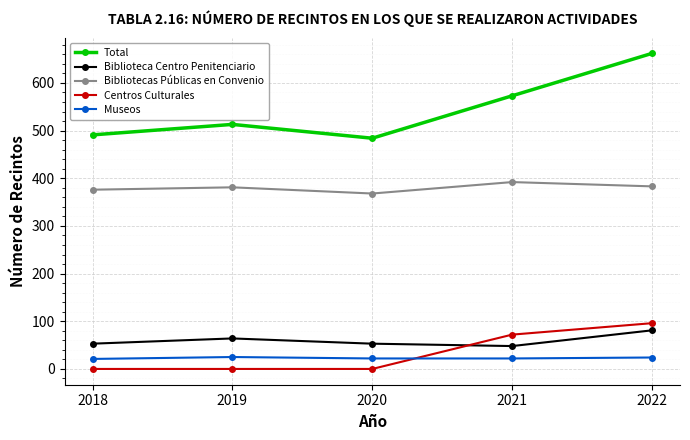

True or false: Bibliotecas Públicas en Convenio and Total cross at least once.

False